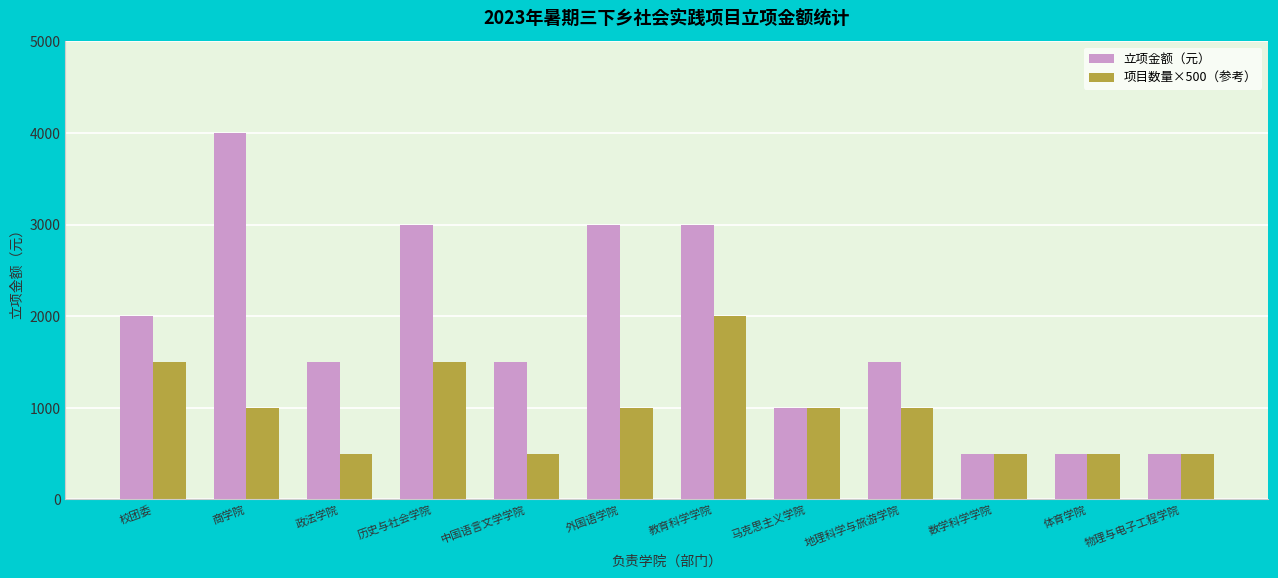

True or false: 立项金额（元） has a value of 736 at 体育学院.

False